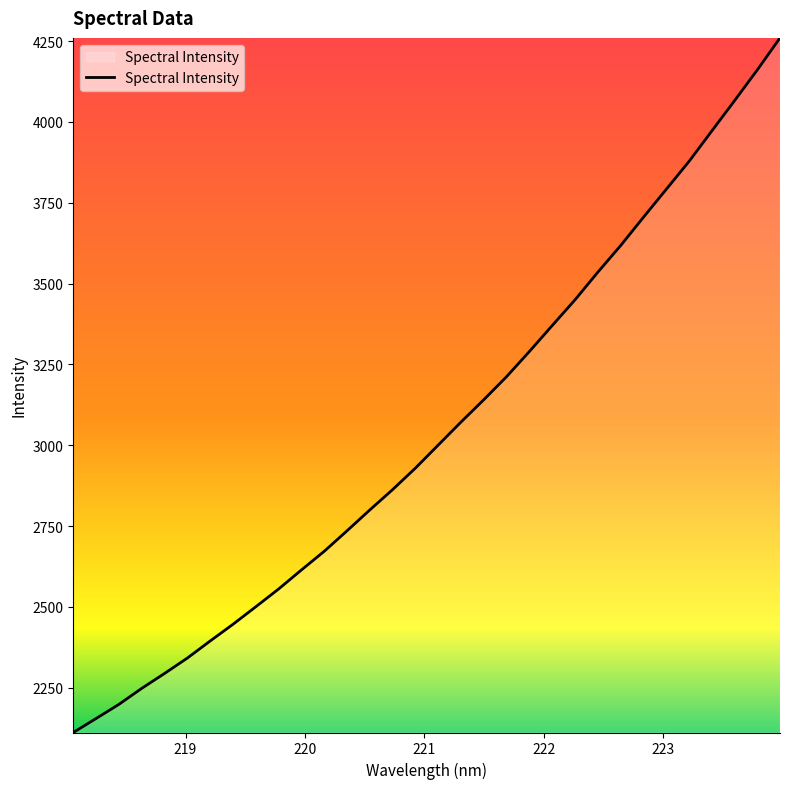

What is the difference between the maximum and minimum values?

2148.4